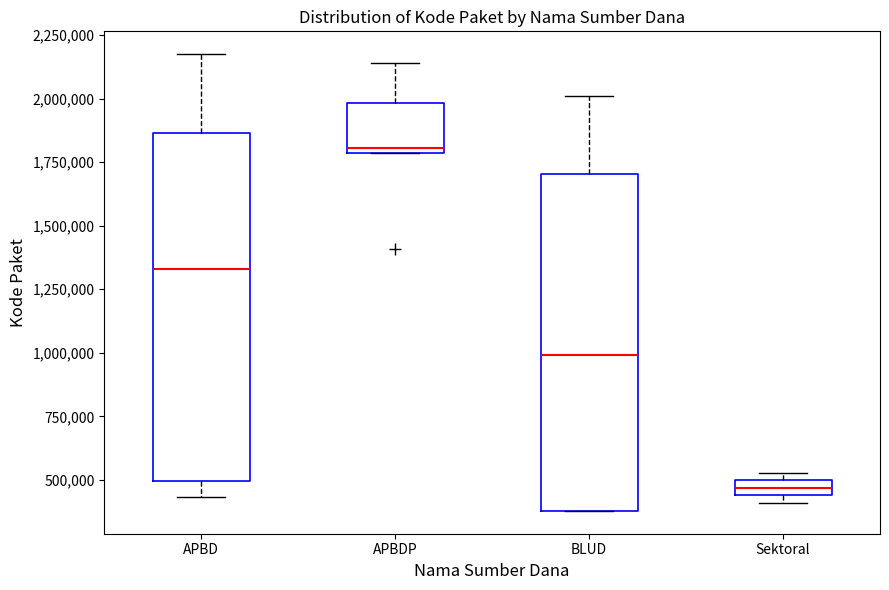

Where is the upper edge of the box for APBDP on the y-axis? The values are not printed on the chart, so give them approximately, as read against the axis.

2000000